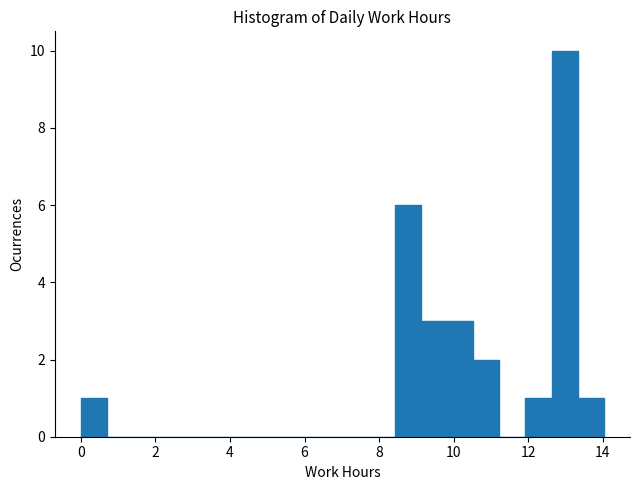

Around what value on the x-axis is the tallest bar? Give the approximate position of its centre, as read against the axis.

13.0